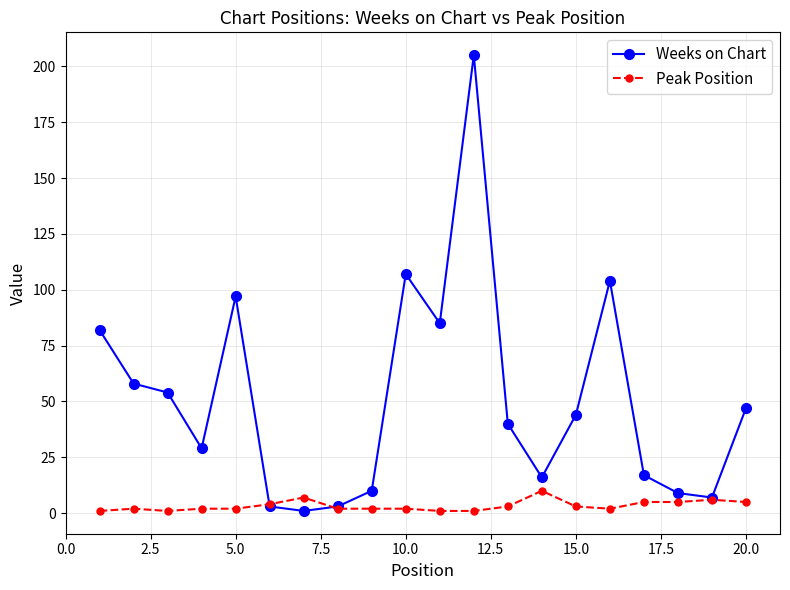

Which series has the largest range (max minus min)?

Weeks on Chart